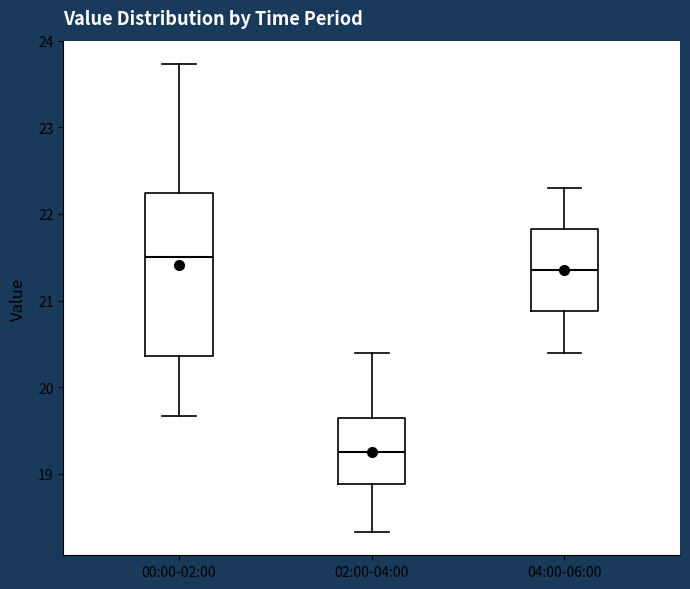

Which box is the tallest, from its lower edge to its upper edge?

00:00-02:00